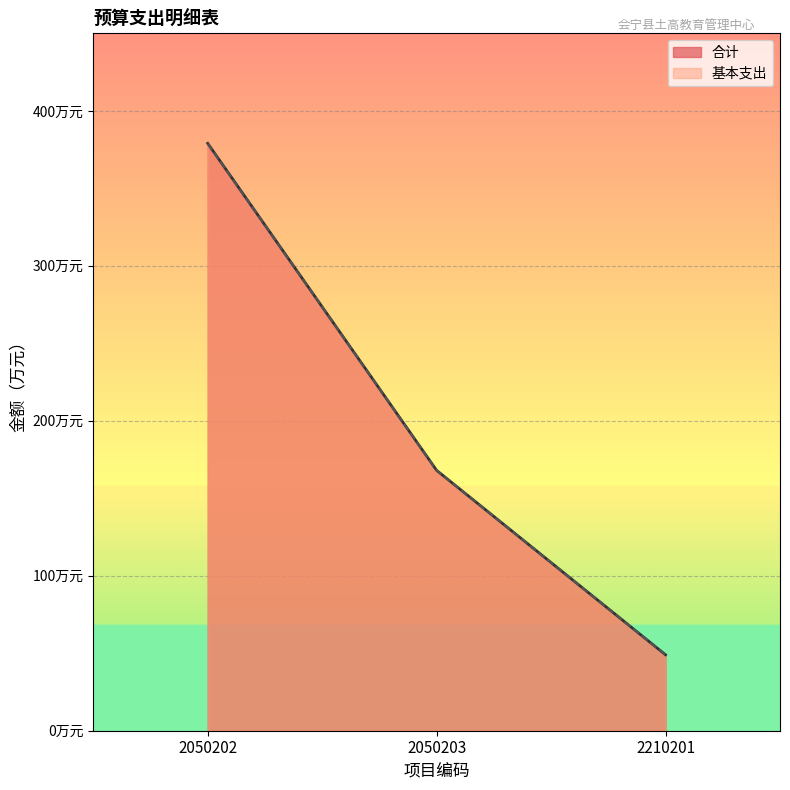

What is the total value across all series at 2050202?

758